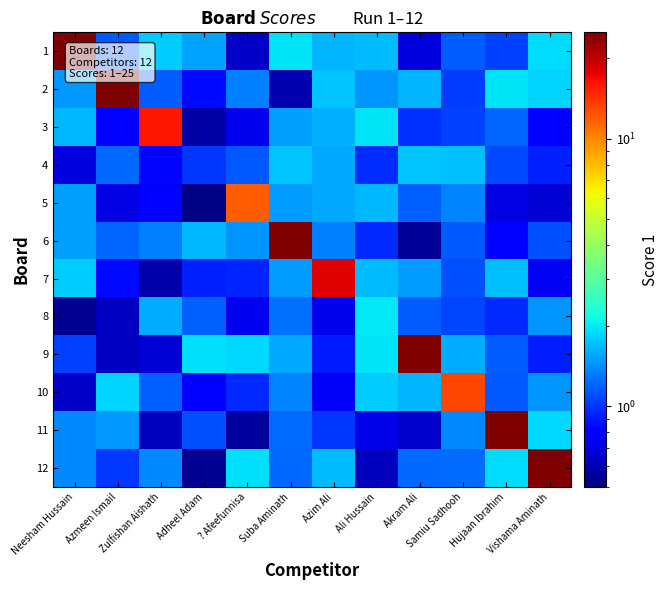

What is the greatest value displayed?

25.0